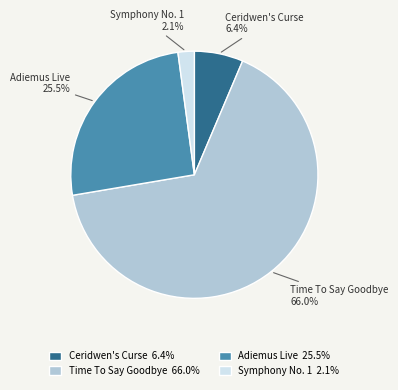

Does Time To Say Goodbye 66.0% account for over 50% of the chart?

Yes